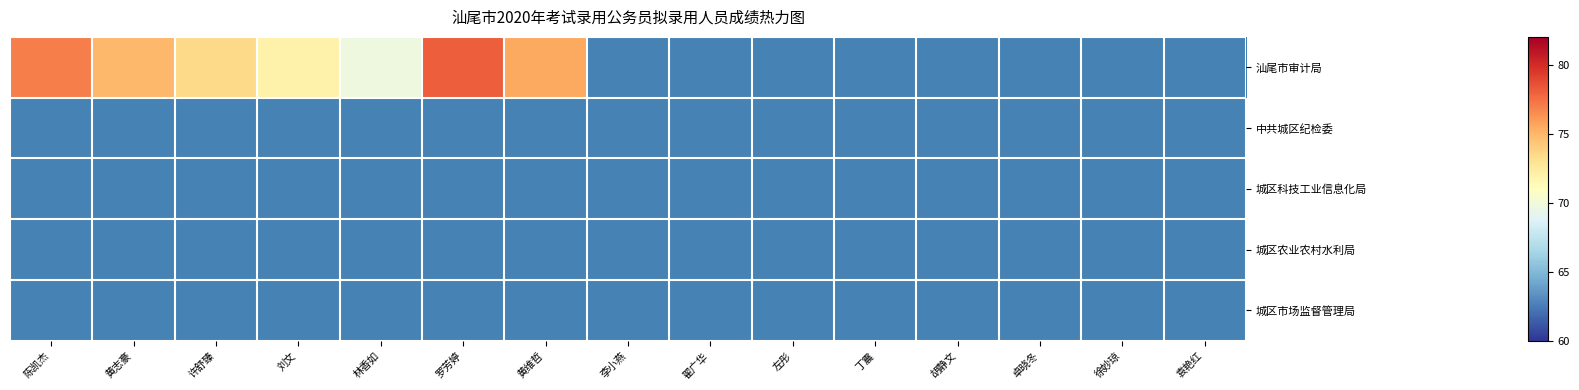

What is the greatest value displayed?

78.1